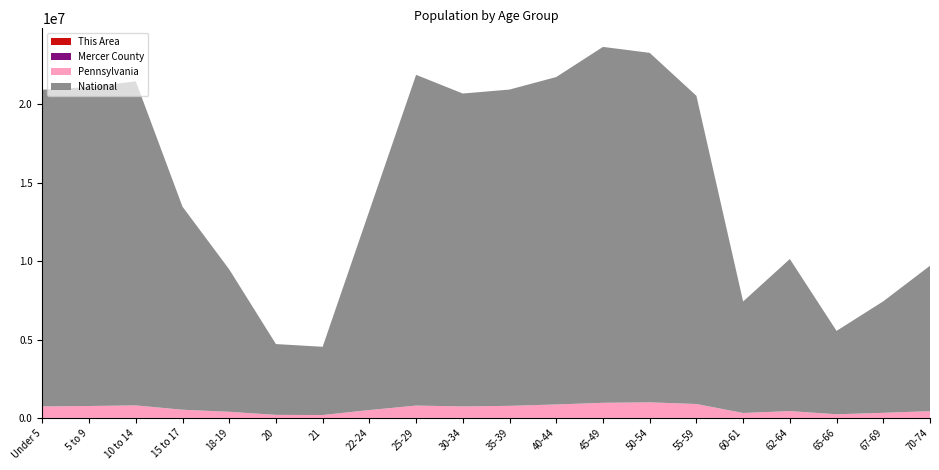

Reading left to right, list all the values displayed in this chart.

This Area: Under 5=136	5 to 9=191	10 to 14=235	15 to 17=134	18-19=48	20=23	21=19	22-24=79	25-29=143	30-34=148	35-39=188	40-44=267	45-49=284	50-54=292	55-59=322	60-61=95	62-64=128	65-66=67	67-69=96	70-74=159
Mercer County: Under 5=5962	5 to 9=6705	10 to 14=7425	15 to 17=5137	18-19=3587	20=1779	21=1741	22-24=3901	25-29=5731	30-34=5759	35-39=6496	40-44=7406	45-49=8514	50-54=9239	55-59=8534	60-61=3031	62-64=4135	65-66=2427	67-69=3341	70-74=4550
Pennsylvania: Under 5=729538	5 to 9=753635	10 to 14=791151	15 to 17=517831	18-19=387235	20=191942	21=183257	22-24=498947	25-29=781527	30-34=729592	35-39=764287	40-44=851382	45-49=955763	50-54=984641	55-59=879048	60-61=312575	62-64=430721	65-66=231623	67-69=321379	70-74=426536
National: Under 5=20201362	5 to 9=20348657	10 to 14=20677194	15 to 17=12954254	18-19=9086089	20=4519129	21=4354294	22-24=12712576	25-29=21101849	30-34=19962099	35-39=20179642	40-44=20890964	45-49=22708591	50-54=22298125	55-59=19664805	60-61=7113727	62-64=9704197	65-66=5319902	67-69=7115361	70-74=9278166